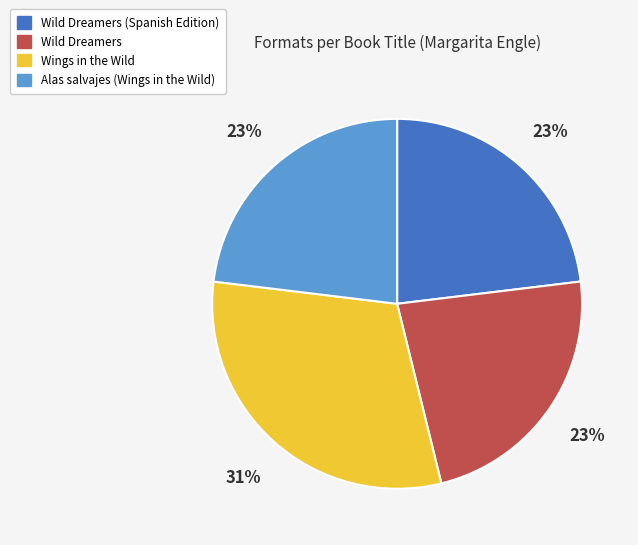

Is there any slice that represents more than half of the pie?

No